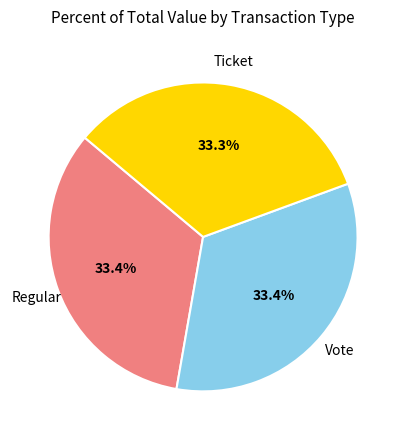

Does any single category account for the majority?

No